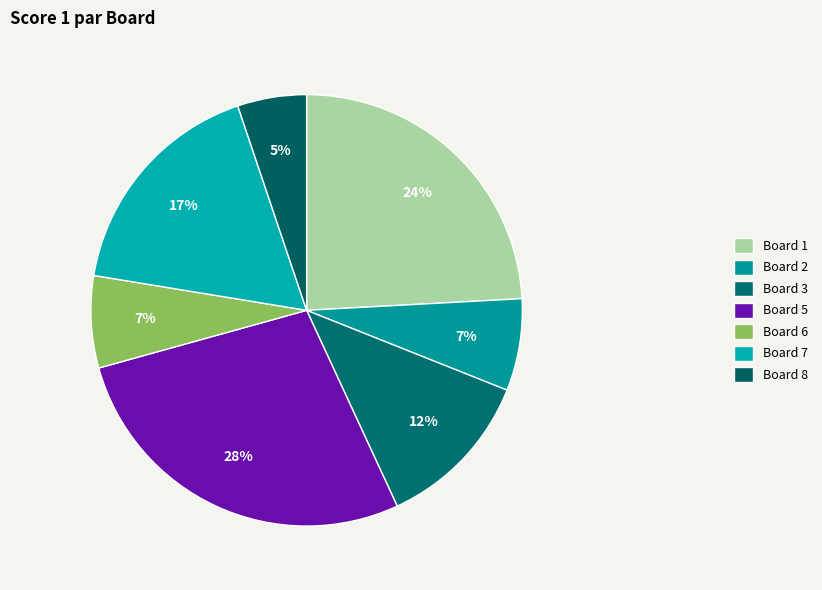

Combined, do Board 5 and Board 3 account for over 50%?

No